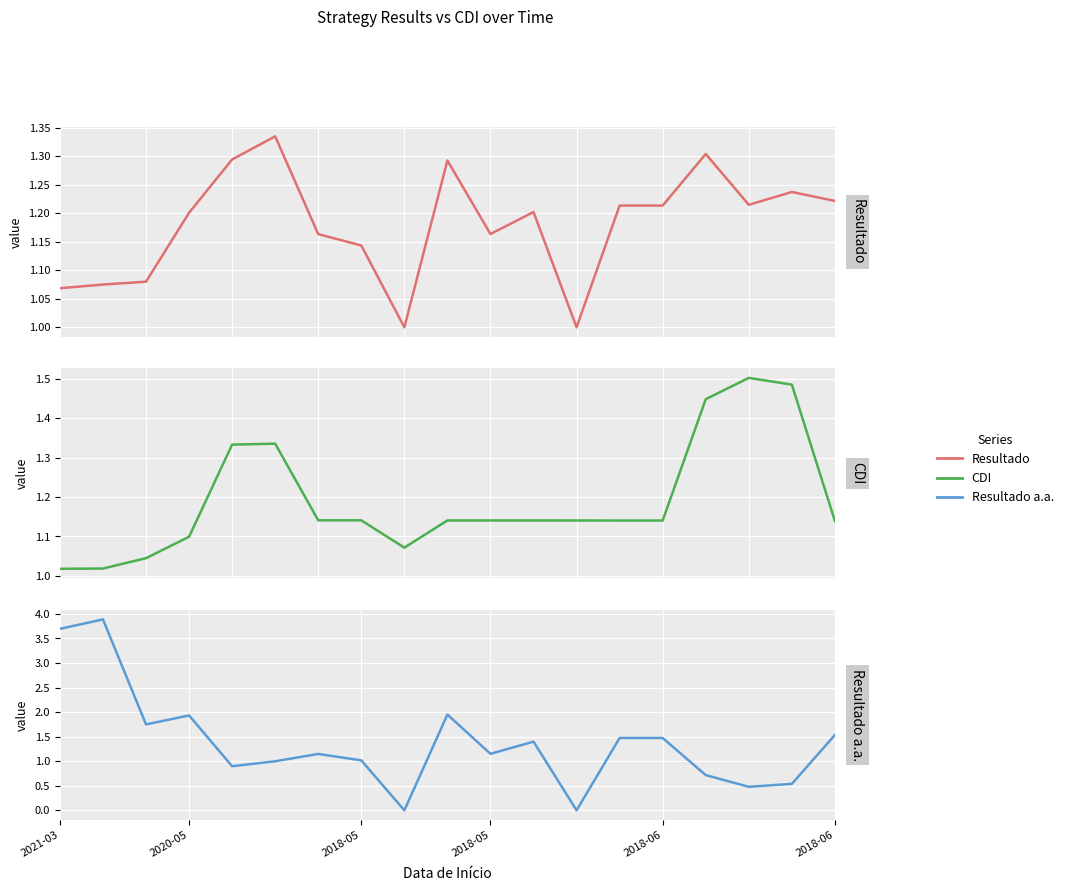

What is the difference between the highest and lowest values at 2021-03?

2.7